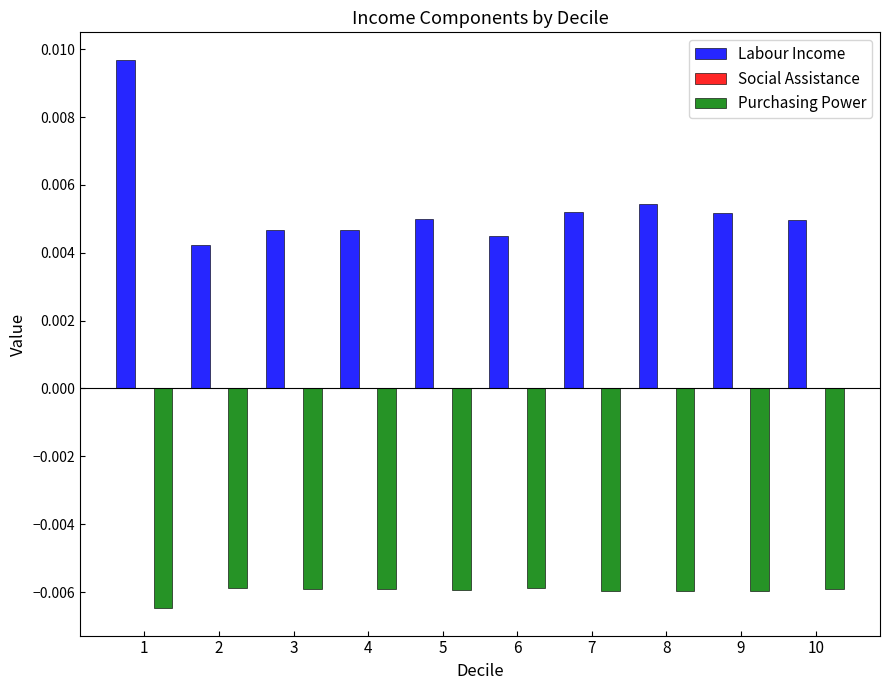

Is the value of Purchasing Power at 10 greater than the value of Labour Income at 9?

No